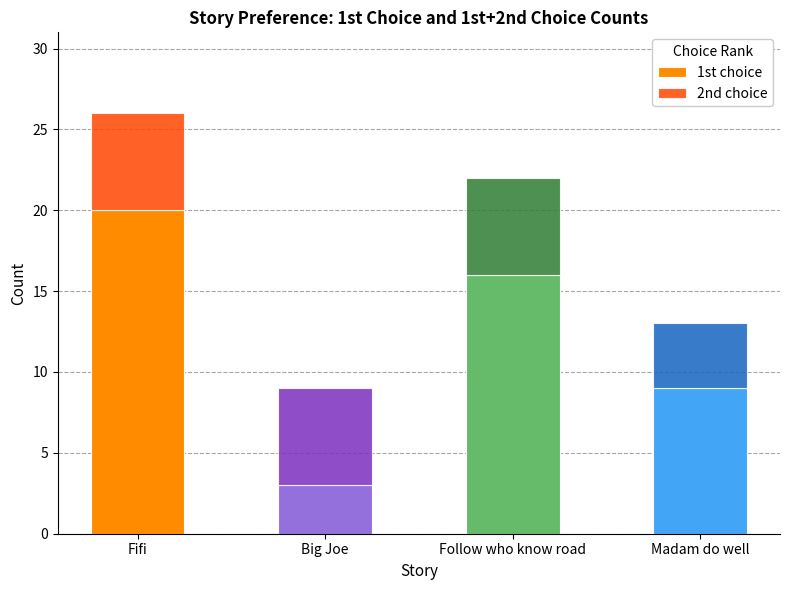

Where is 1st choice nearest to the value 11?

Madam do well